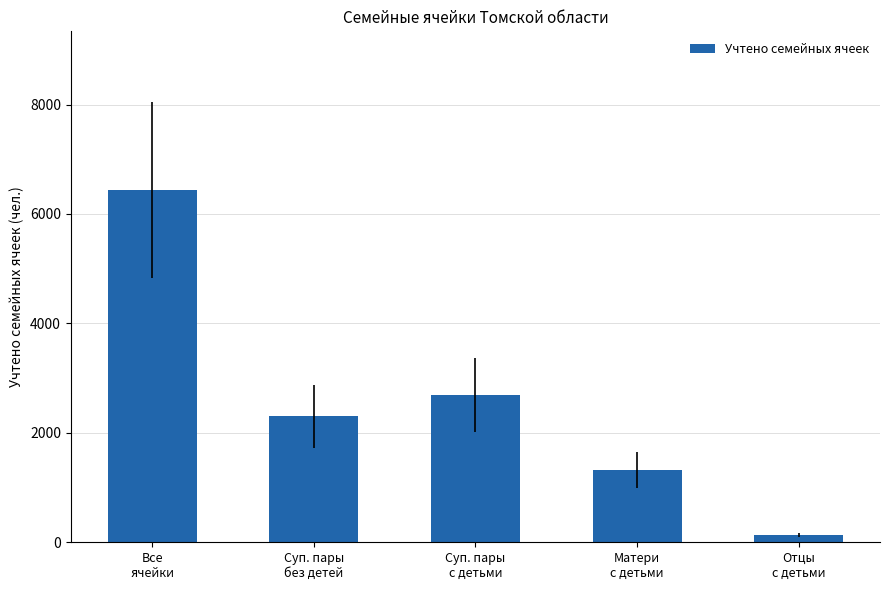

What is the difference between the maximum and minimum values?

6304